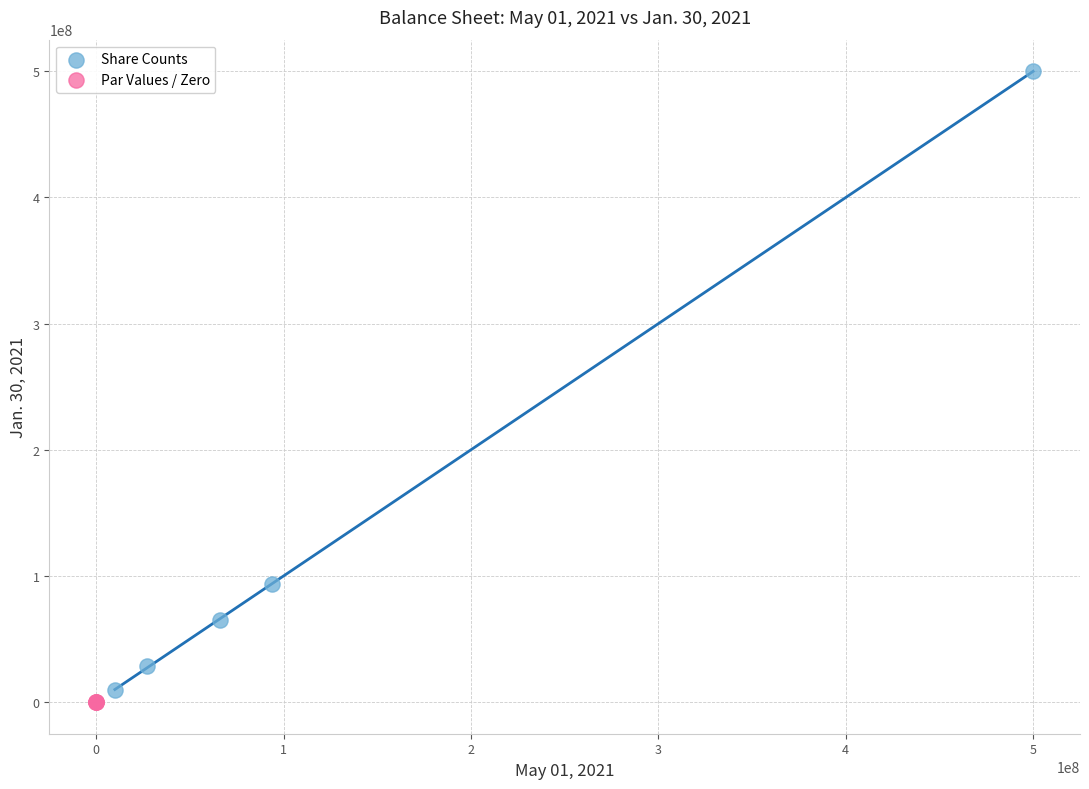

Which series has the widest spread of Y values?

Share Counts